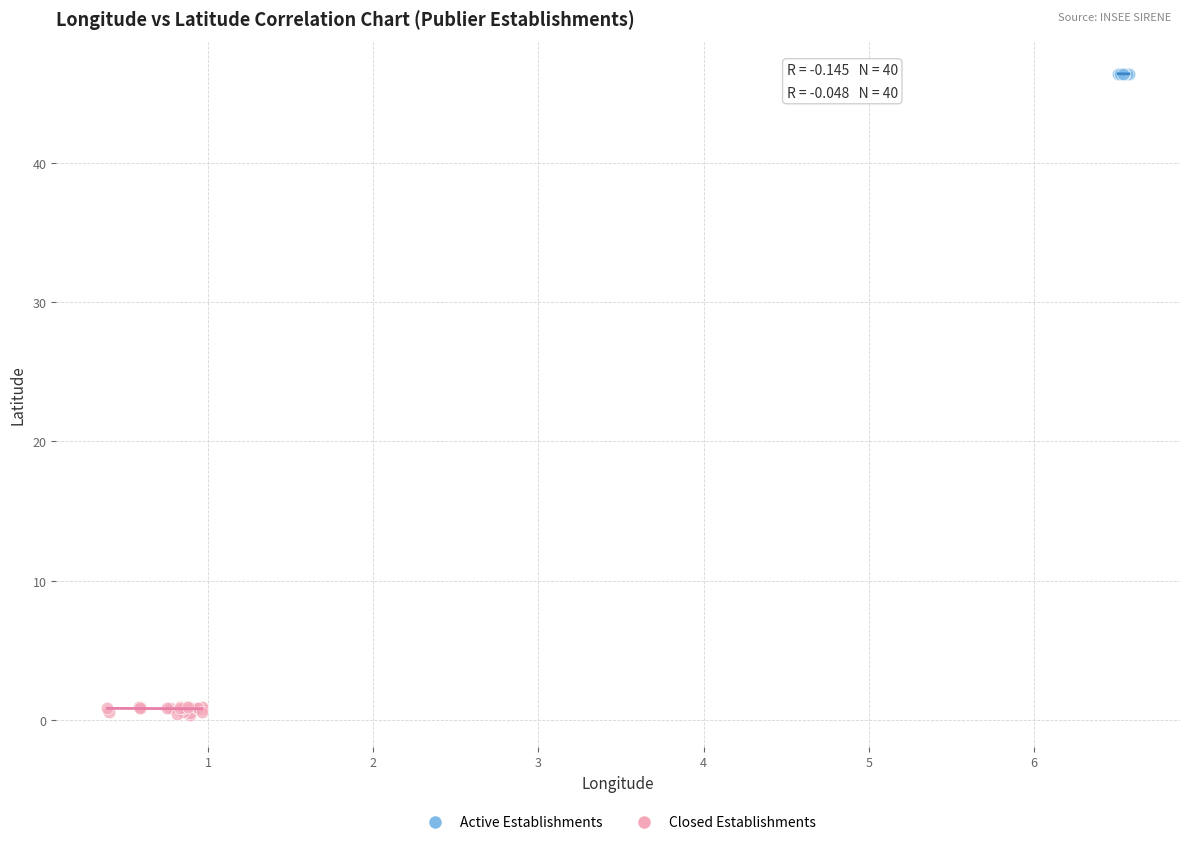

Which series has the largest Y range (max minus min)?

Closed Establishments